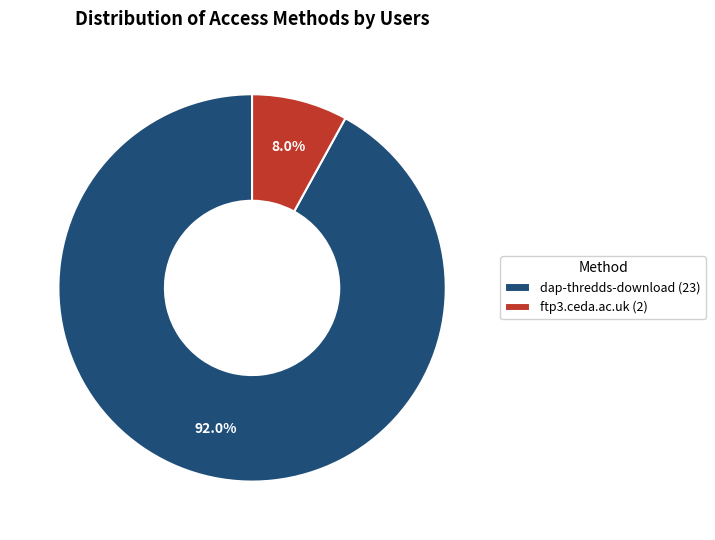

Is it true that dap-thredds-download is 92% of the pie?

True